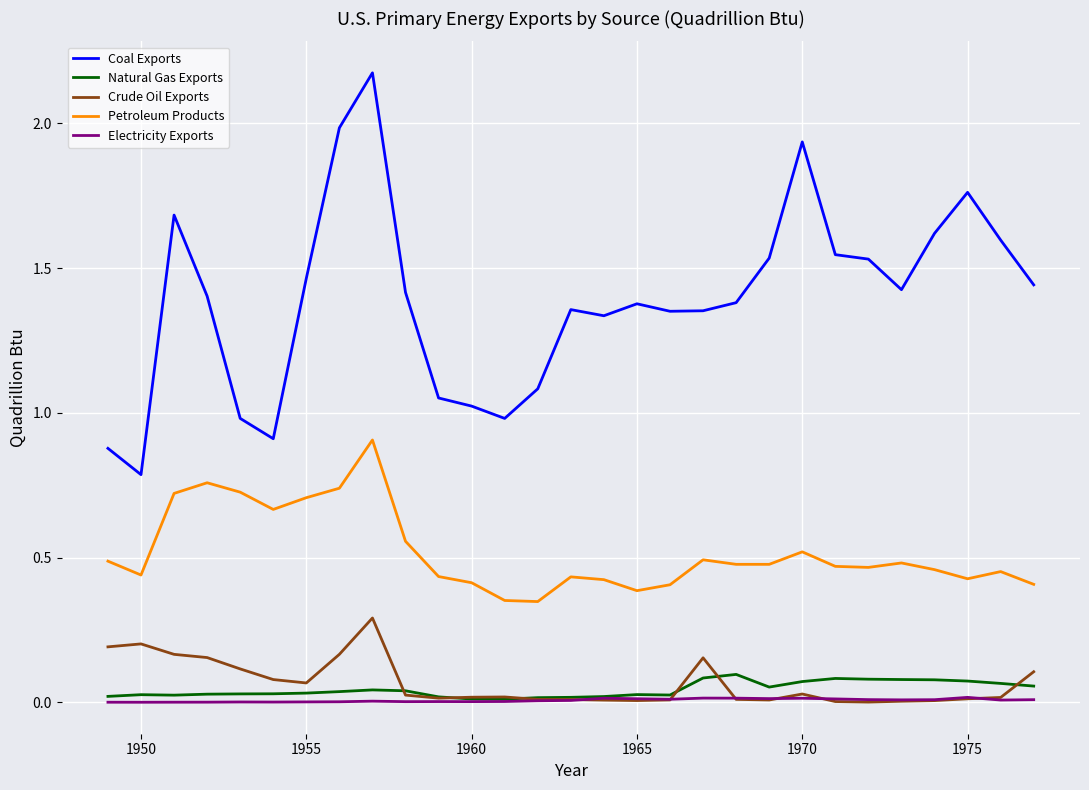

True or false: Petroleum Products and Electricity Exports cross at least once.

False